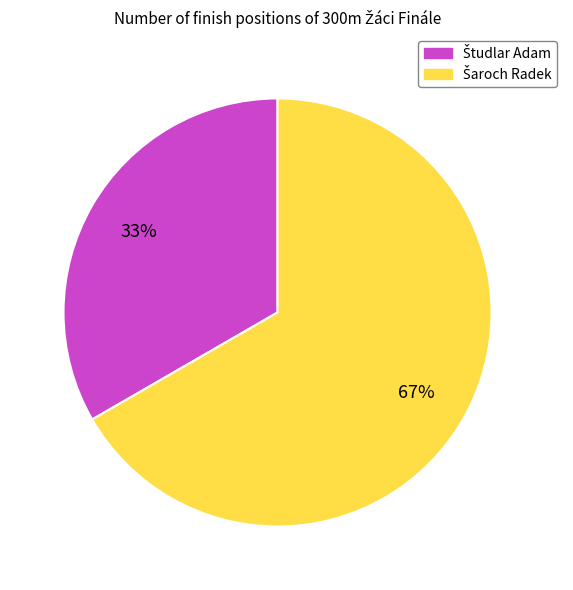

To the nearest percent, what is the average slice percentage?

50%